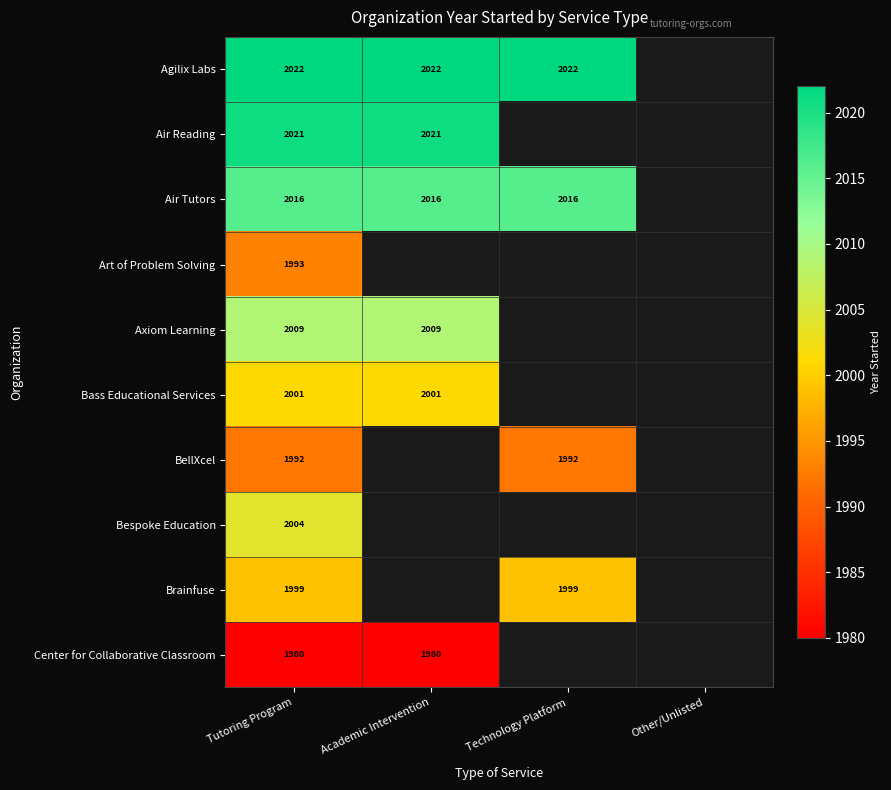

True or false: Axiom Learning has a value of 2009 at Academic Intervention.

True